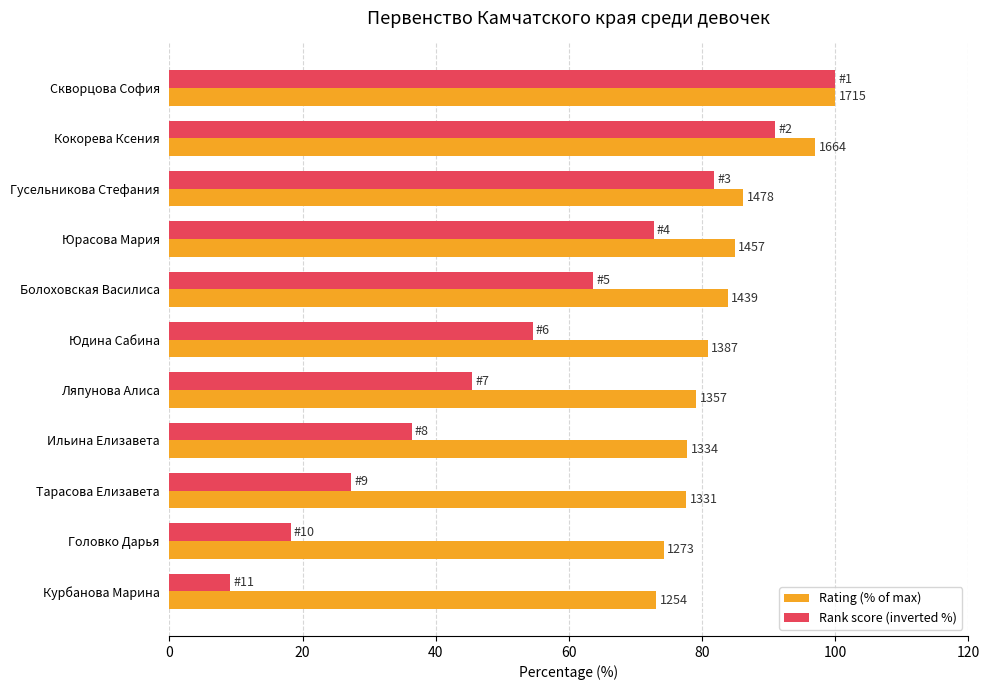

What are all the series names shown in the legend?

Rating (% of max), Rank score (inverted %)